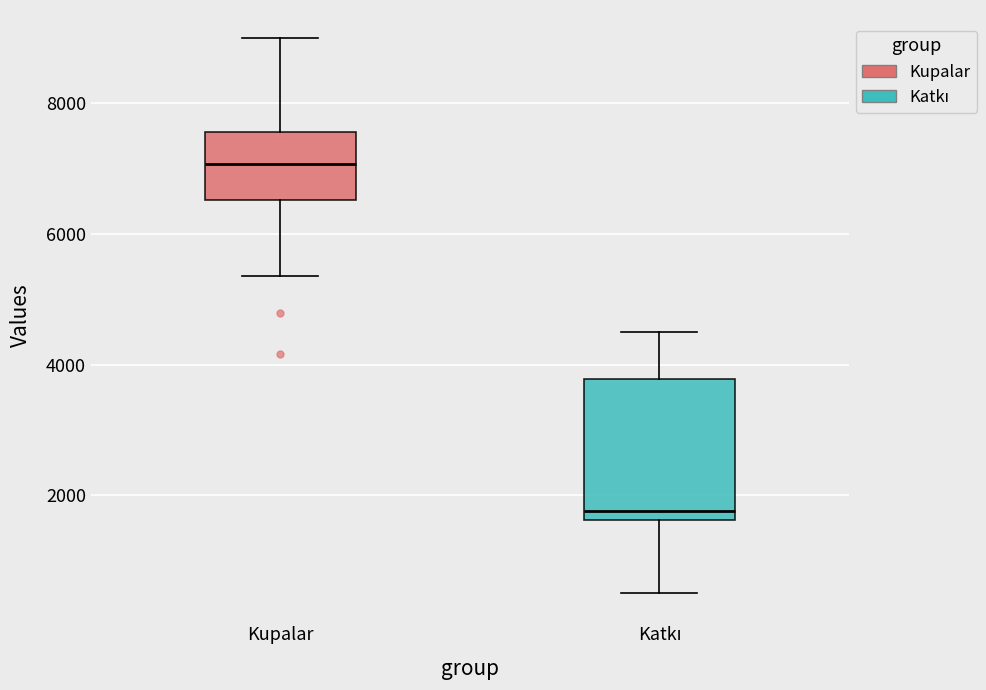

Reading left to right, transcribe this box plot: for each box, give where its median line is, the range the box spans, and where its two whiskers end, as read against the y-axis. The values are not printed on the chart, so give them approximately, as read against the axis.

Kupalar: median 7000, box 6600 to 7600, whiskers 5400 to 9000
Katkı: median 1800, box 1600 to 3800, whiskers 400 to 4600